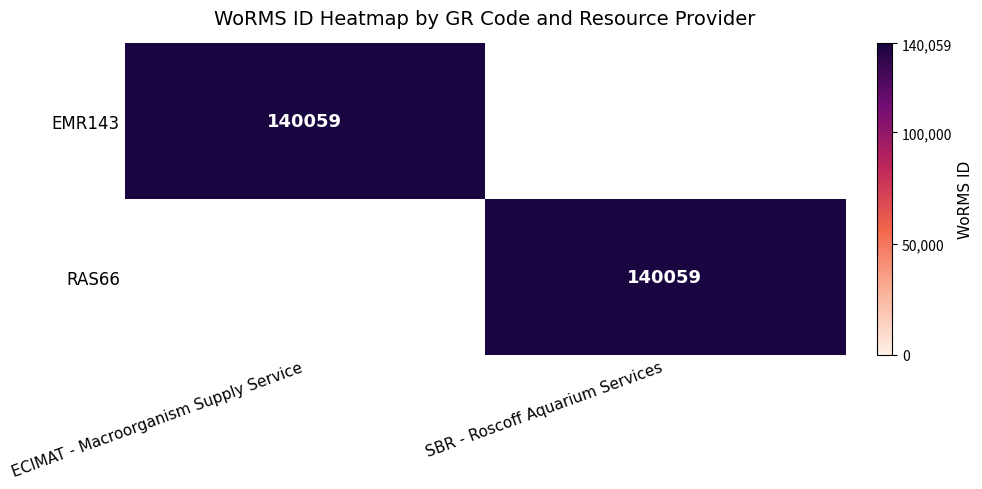

Is it true that EMR143 equals 140059 at ECIMAT - Macroorganism Supply Service?

True